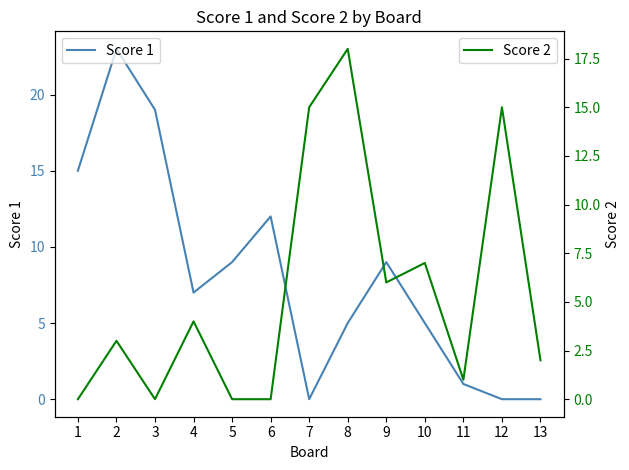

What is the sum of the Score 1 values at 8 and 4?

12